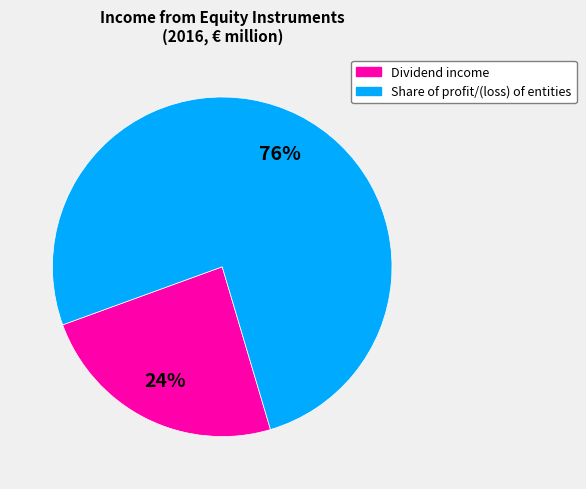

Rank the categories by value from lowest to highest.

Dividend income, Share of profit/(loss) of entities